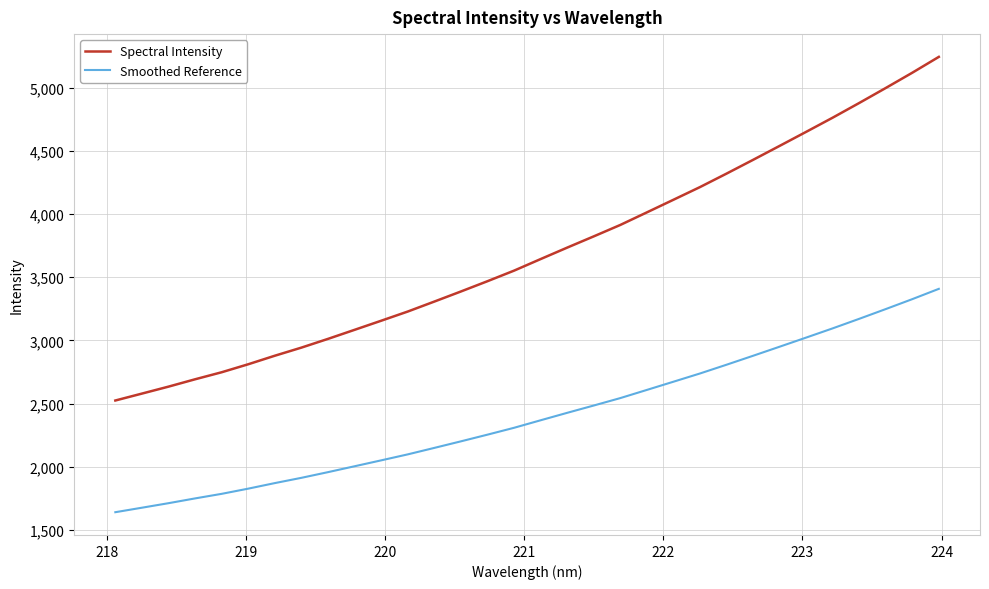

What are all the series names shown in the legend?

Spectral Intensity, Smoothed Reference